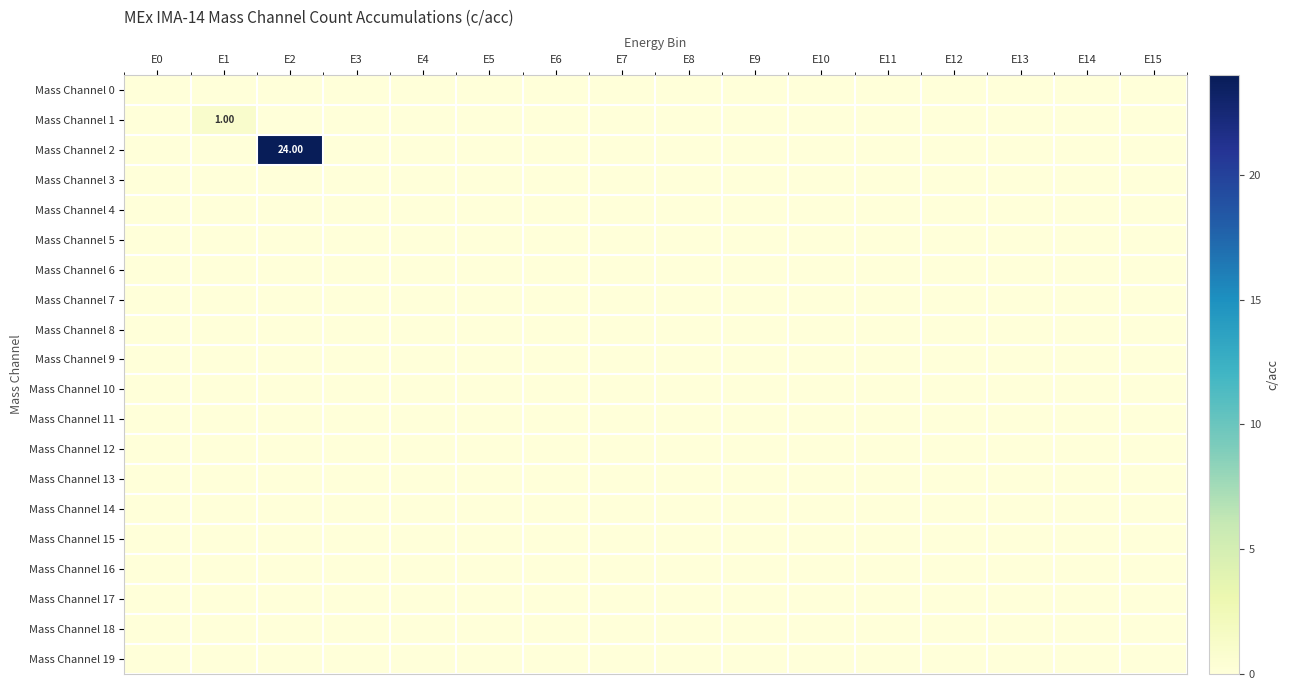

What is the greatest value displayed?

24